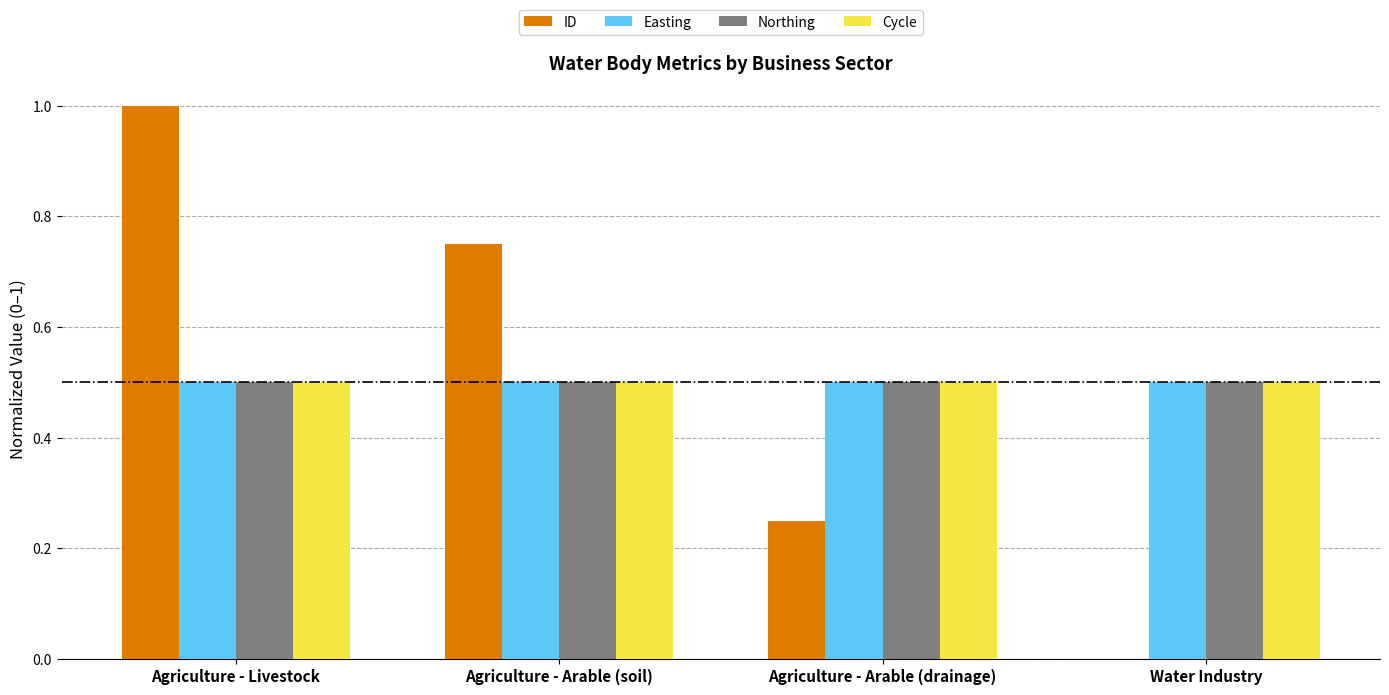

Which series has the largest range (max minus min)?

ID